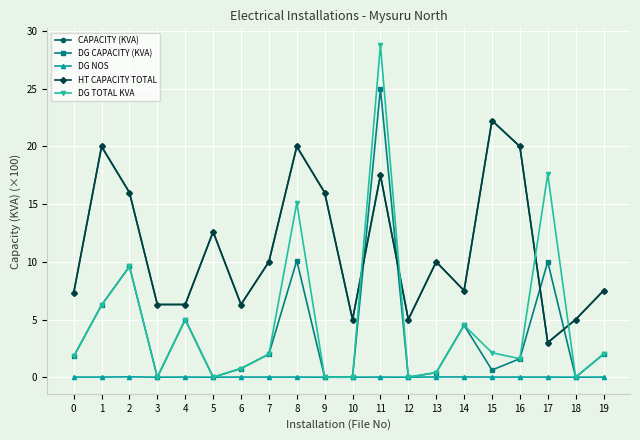

Is this an area chart (filled region under the line)?

No